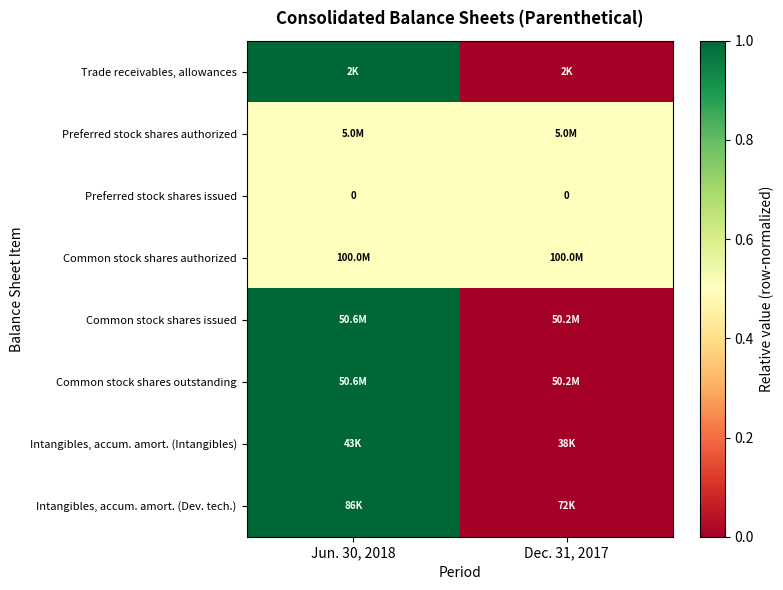

What is the difference between the maximum and minimum values in the Common stock shares outstanding series?

1.0